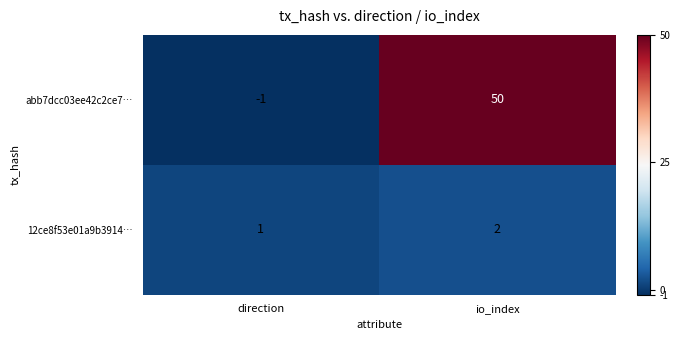

Which category has the highest value in the abb7dcc03ee42c2ce7… series?

io_index